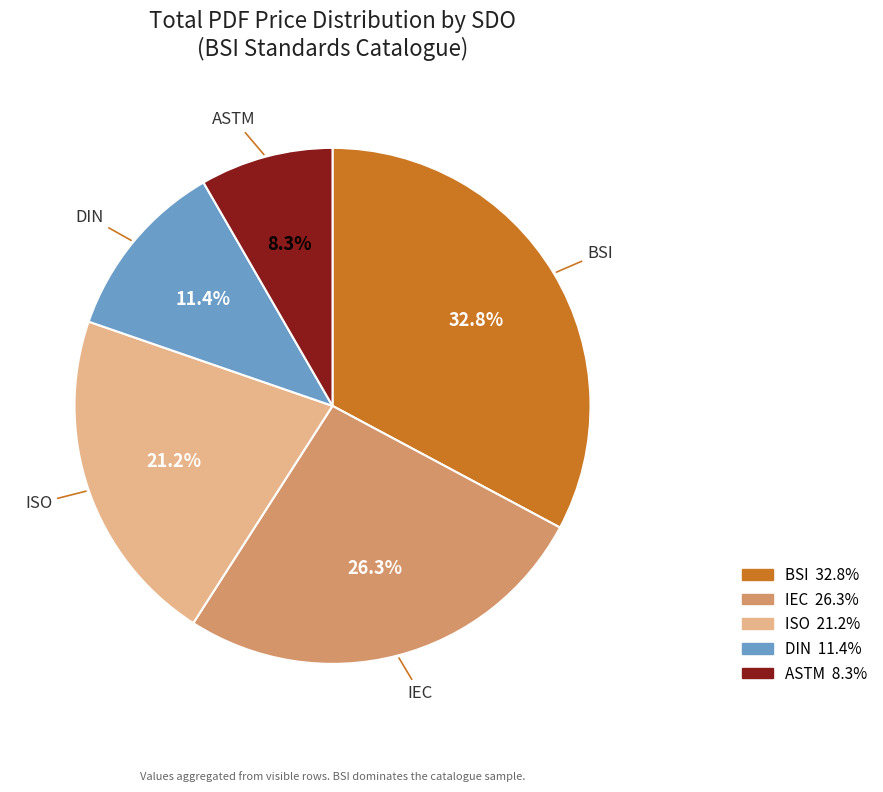

Does any single category account for the majority?

No